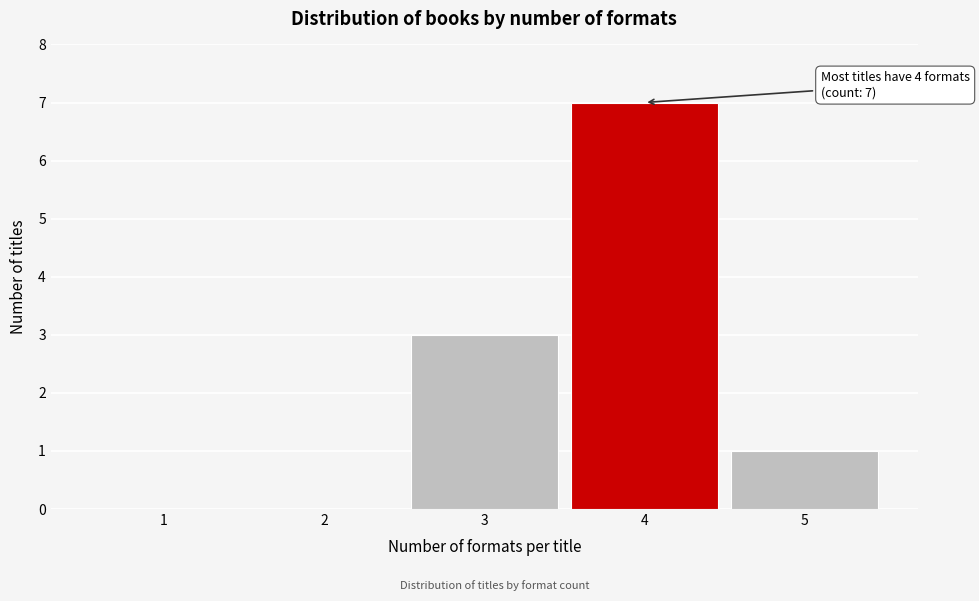

Reading right to left, extract all data points from this chart.

5=1	4=7	3=3	2=0	1=0